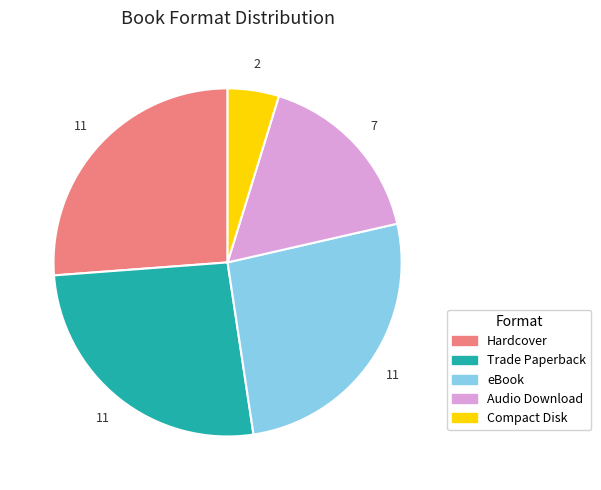

What is the ratio of the value at Audio Download to the value at Hardcover?

0.6